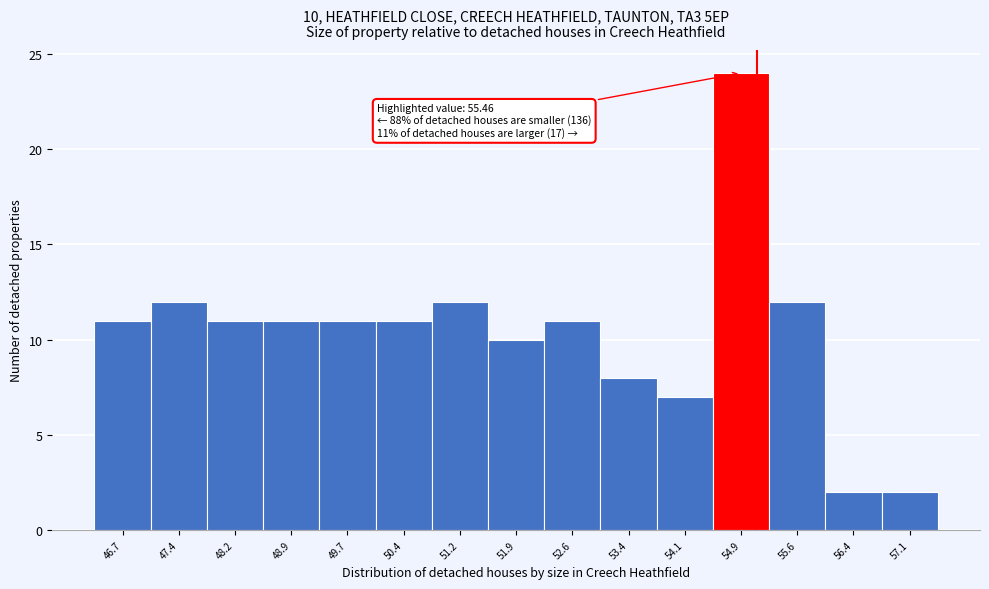

Reading left to right, transcribe all the data shown in this chart.

46.7=11	47.4=12	48.2=11	48.9=11	49.7=11	50.4=11	51.2=12	51.9=10	52.6=11	53.4=8	54.1=7	54.9=24	55.6=12	56.4=2	57.1=2